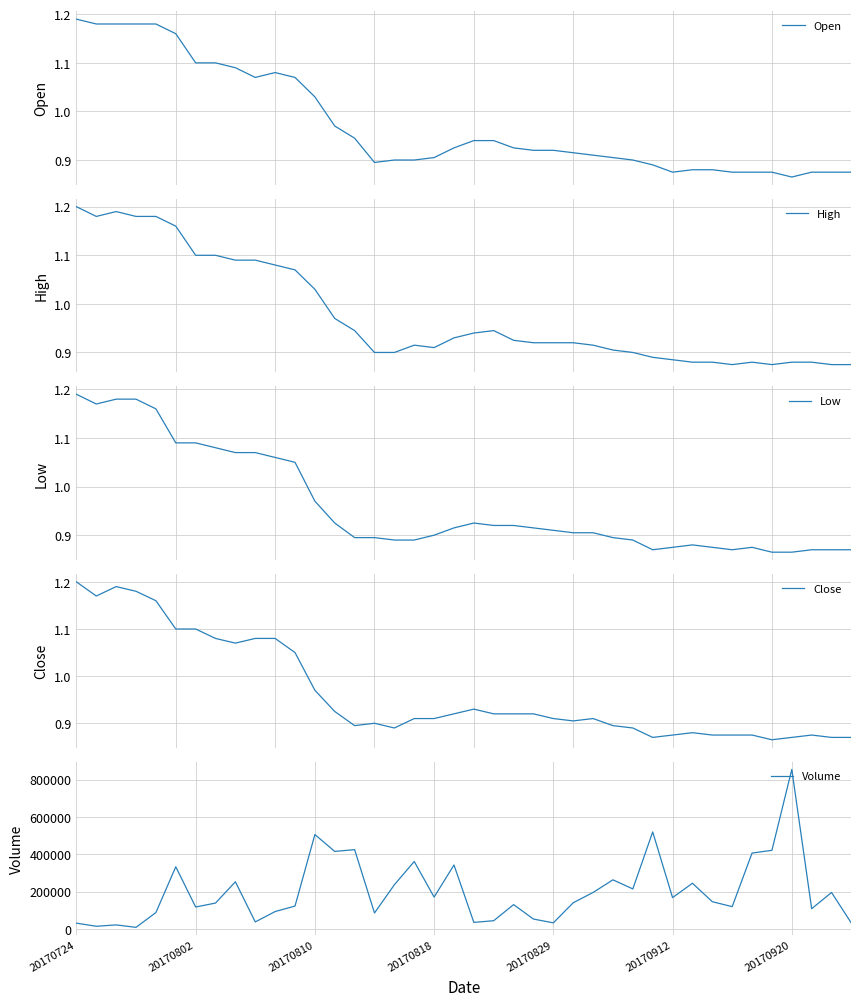

Which series has the largest total across all categories?

Volume